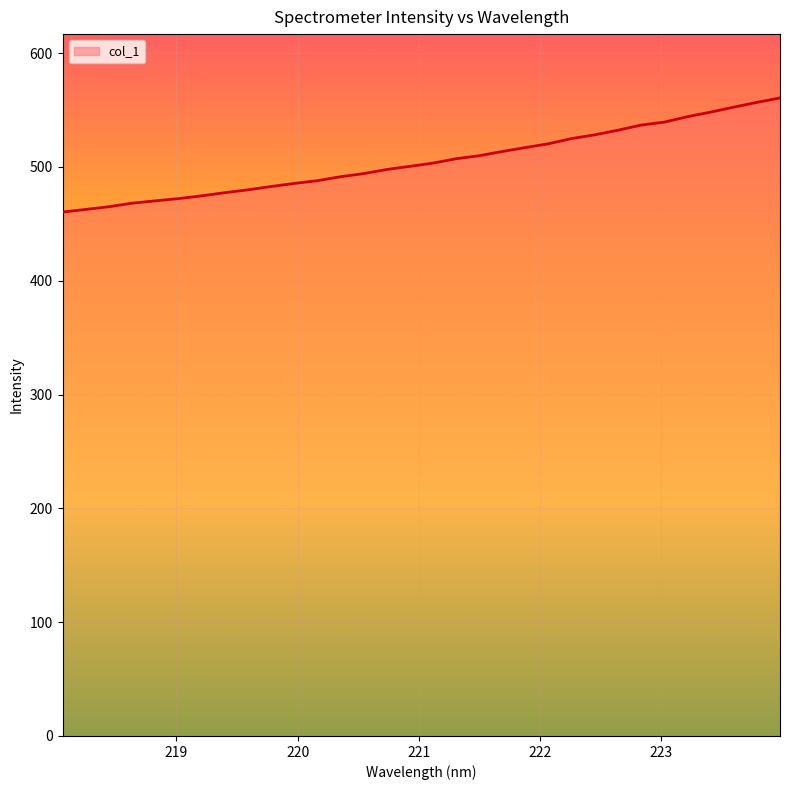

What is the smallest value displayed?

460.3